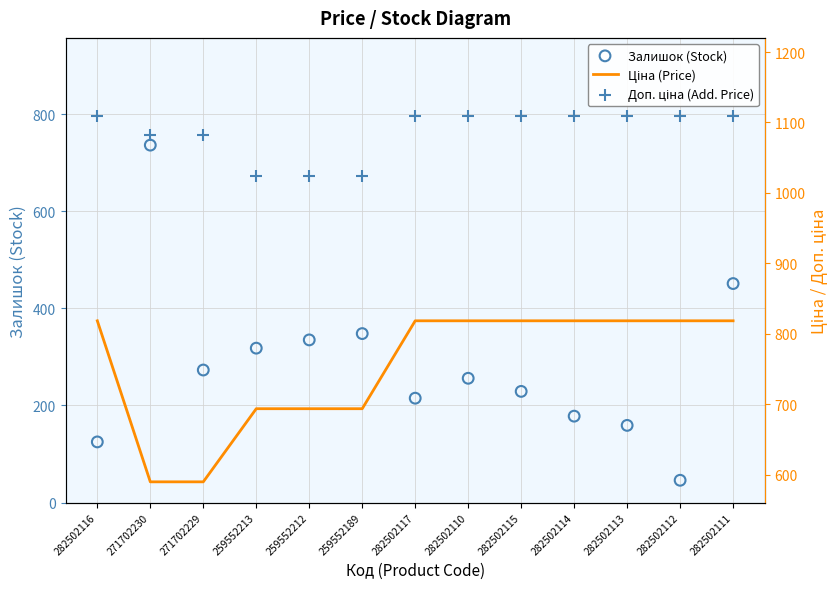

Is the value of Залишок (Stock) at 271702230 greater than the value of Доп. ціна (Add. Price) at 282502114?

No